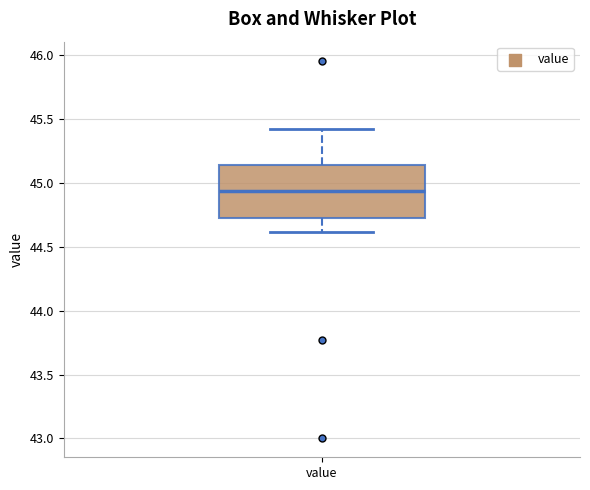

Where does the upper whisker of the box for value end on the y-axis? The values are not printed on the chart, so give them approximately, as read against the axis.

45.40